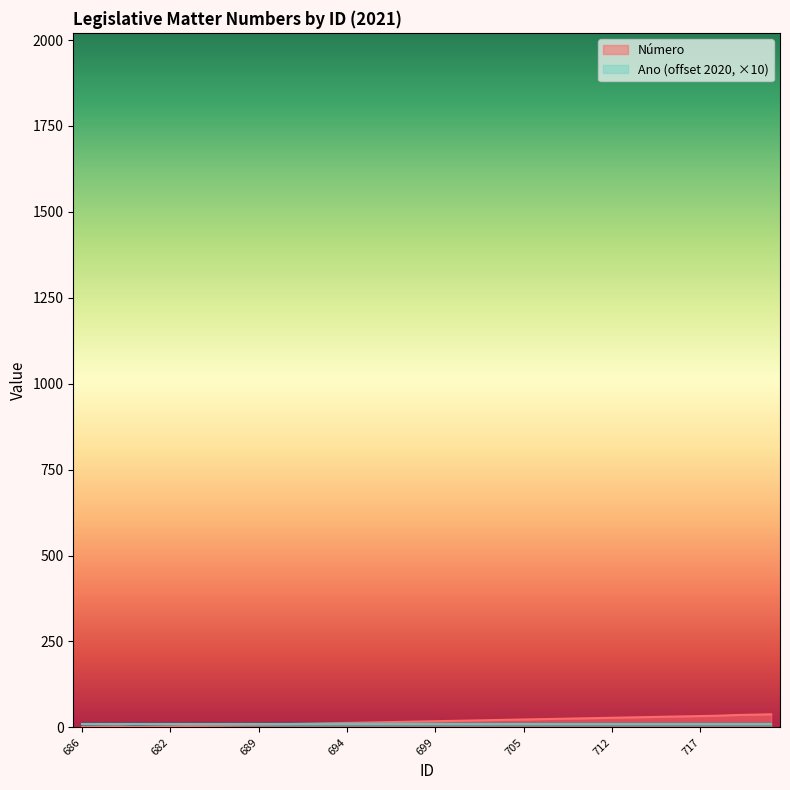

True or false: there are more than 2 points higher than both neighbors.

False